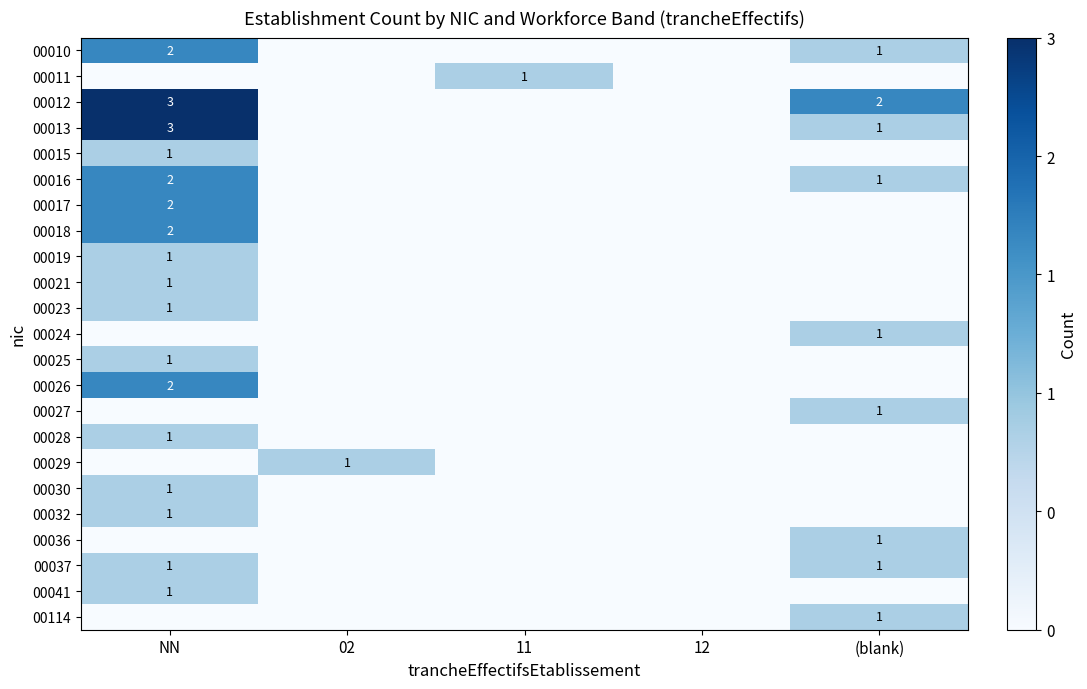

Is it true that 00013 equals 5 at NN?

False